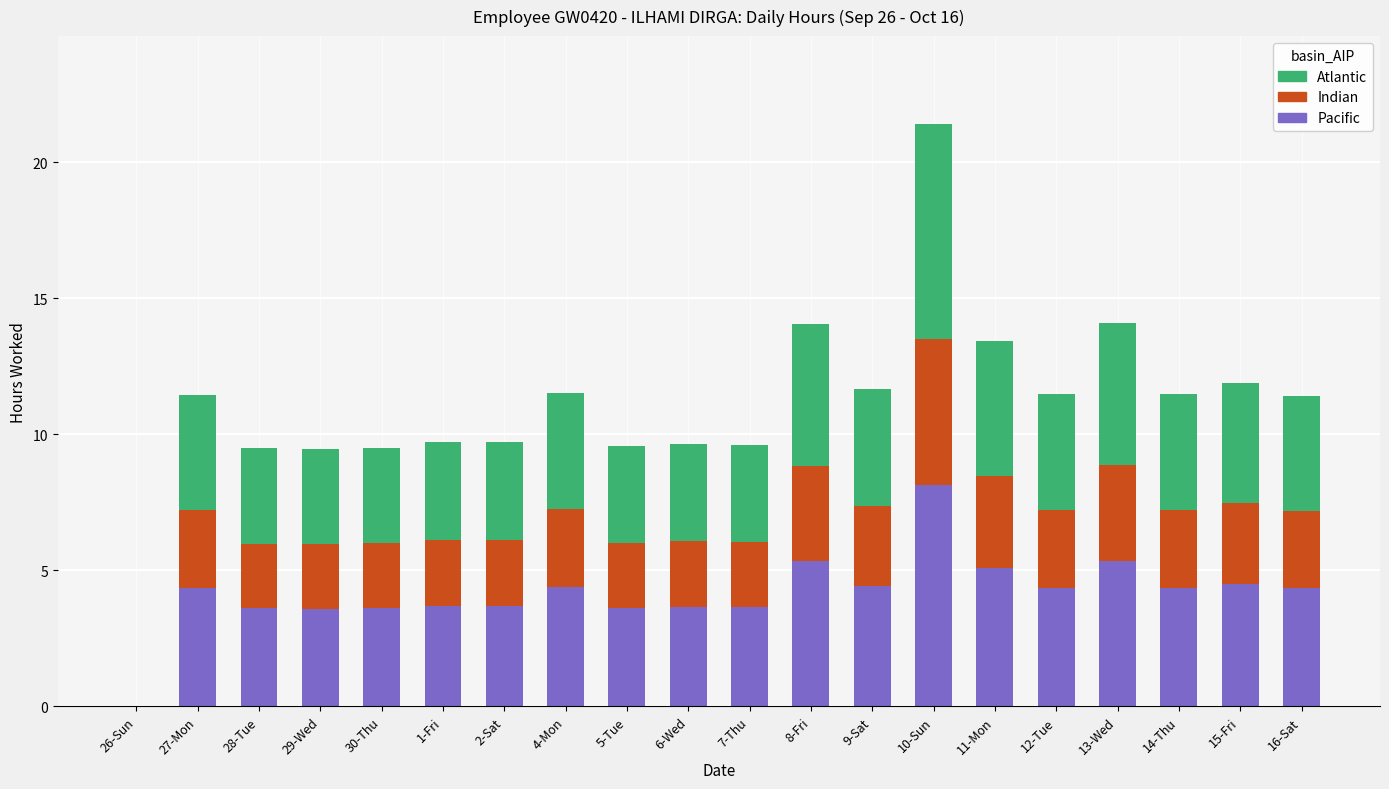

True or false: Pacific has a value of 3.7 at 2-Sat.

True